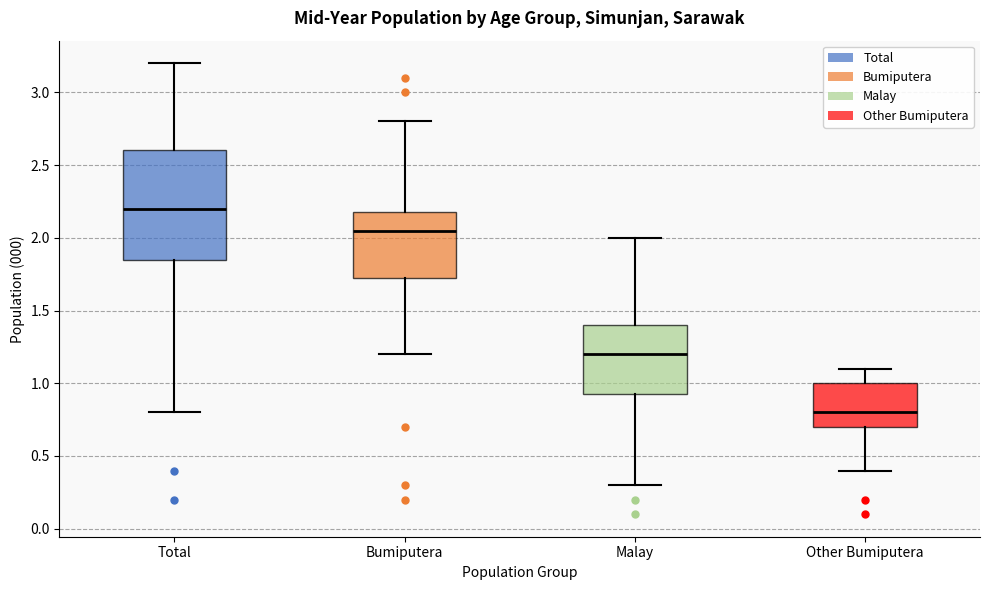

Where is the lower edge of the box for Bumiputera on the y-axis? The values are not printed on the chart, so give them approximately, as read against the axis.

1.75